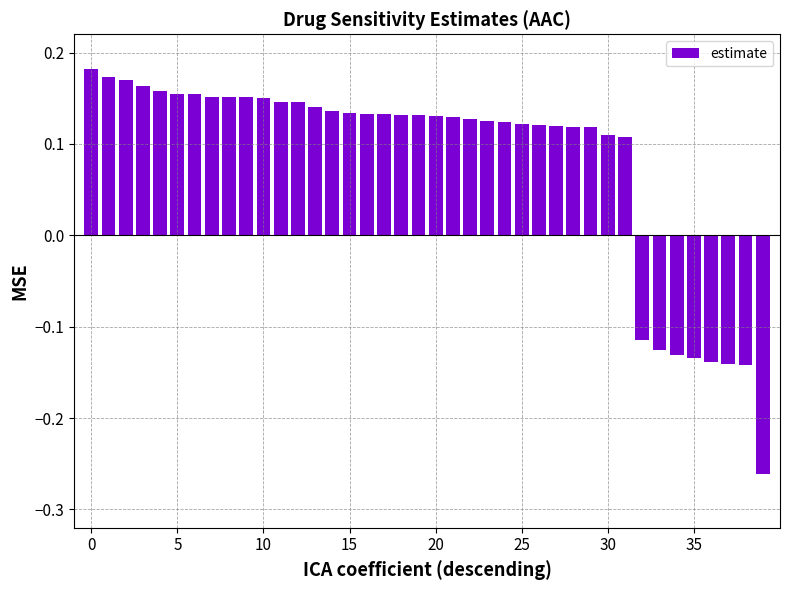

What is the sum of all values?

3.3